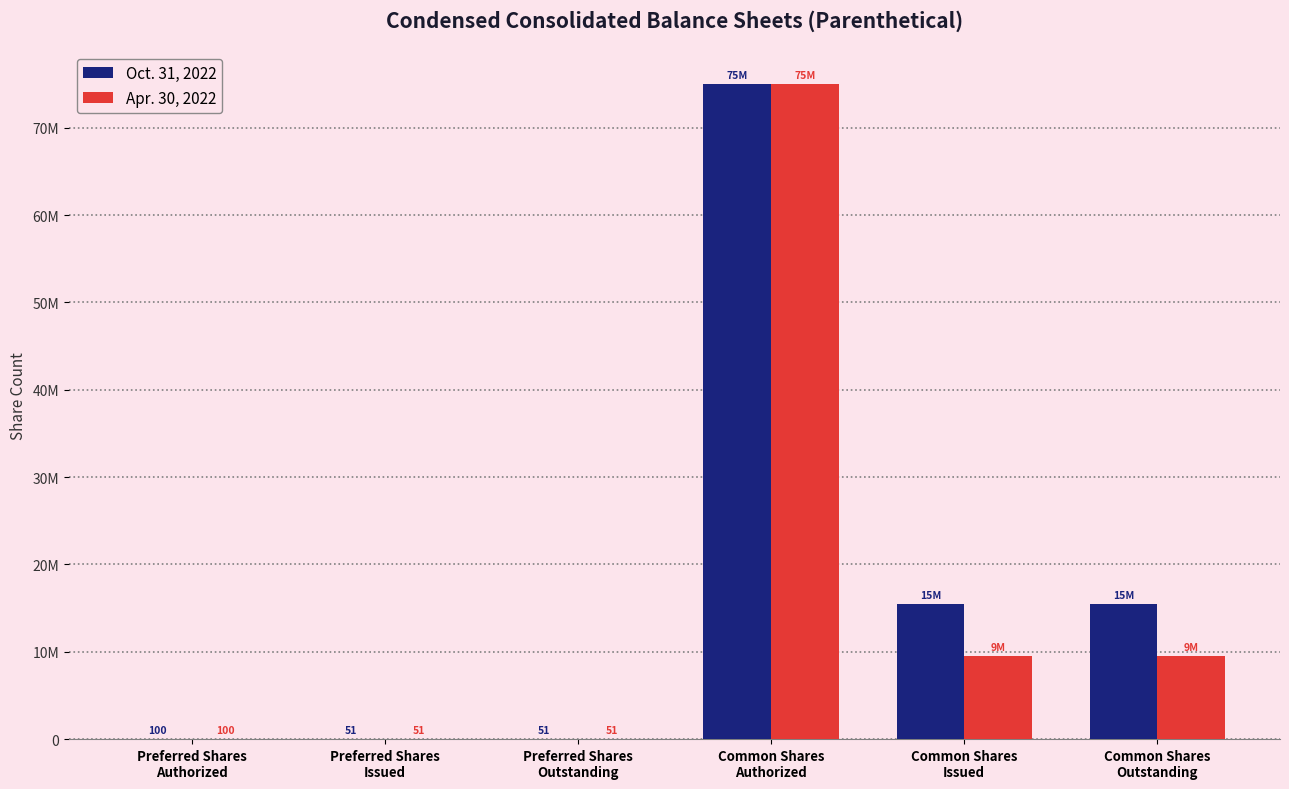

Are the bars grouped side by side (vs. stacked)?

Yes